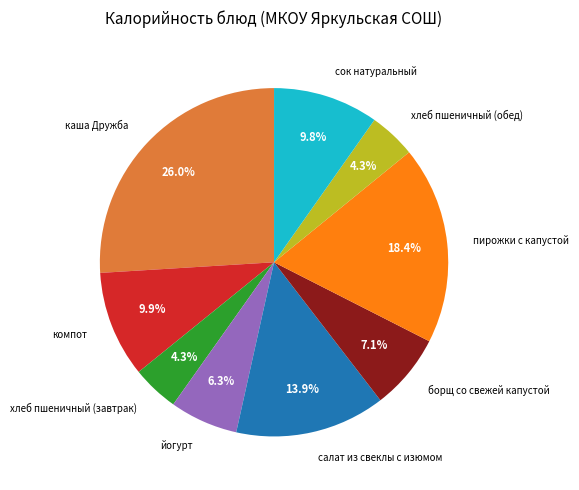

Which category has the biggest portion of the pie?

каша Дружба